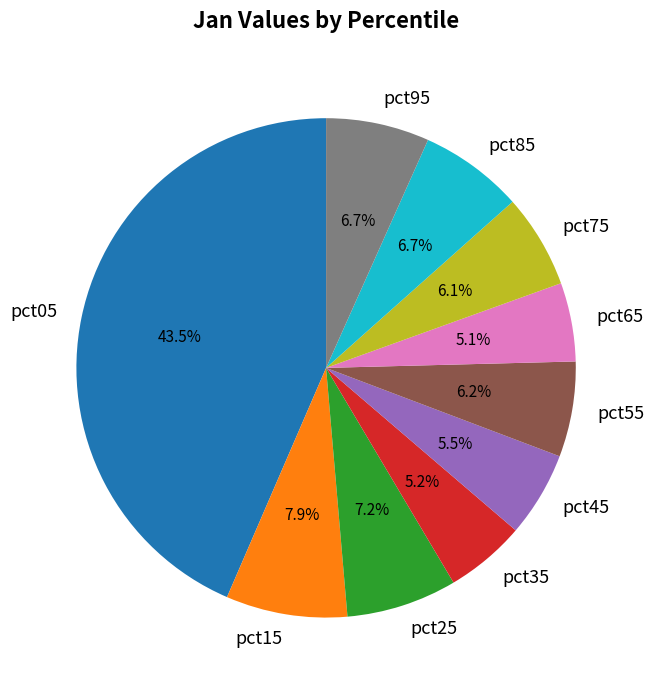

To the nearest percent, what portion does pct55 represent?

6%